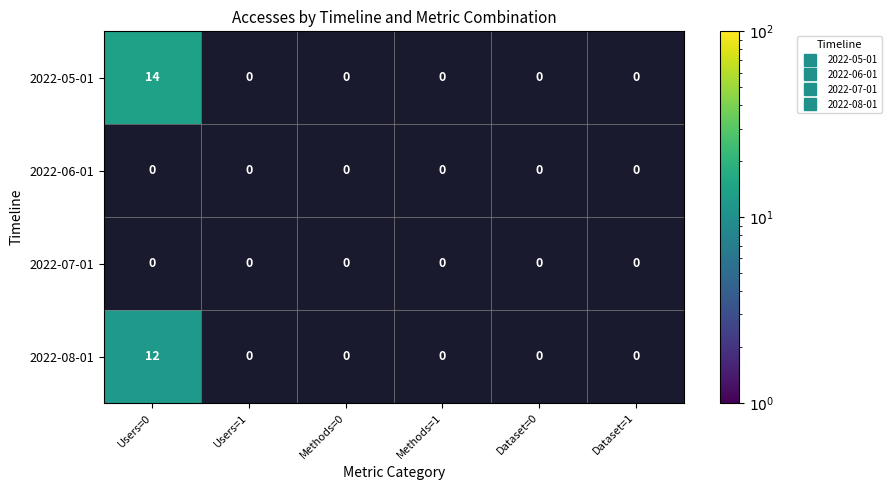

At which label does 2022-07-01 reach its peak?

Users=0